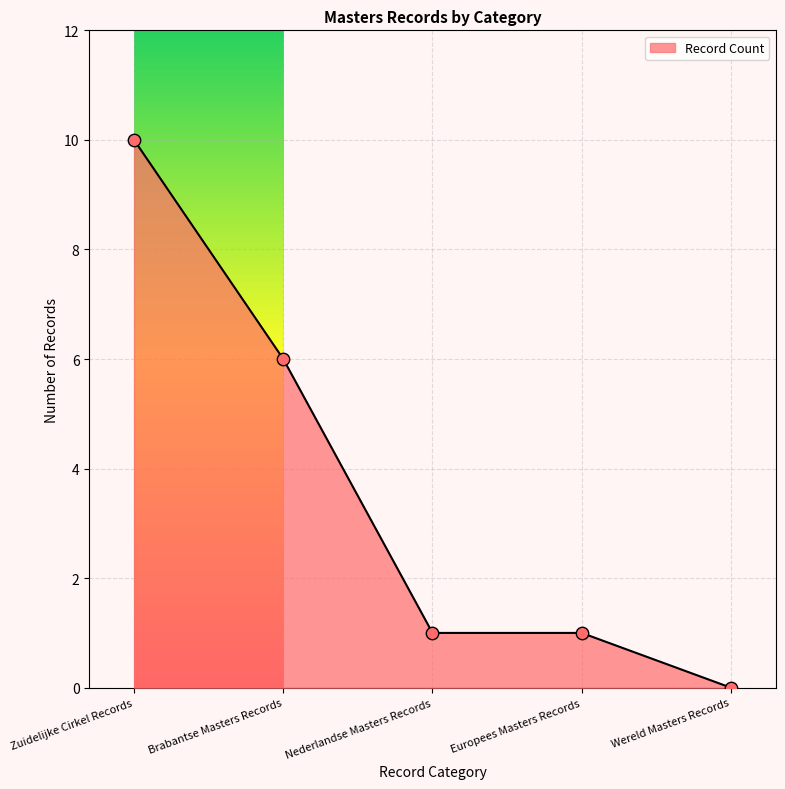

What is the change in value from Zuidelijke Cirkel Records to Brabantse Masters Records?

-4